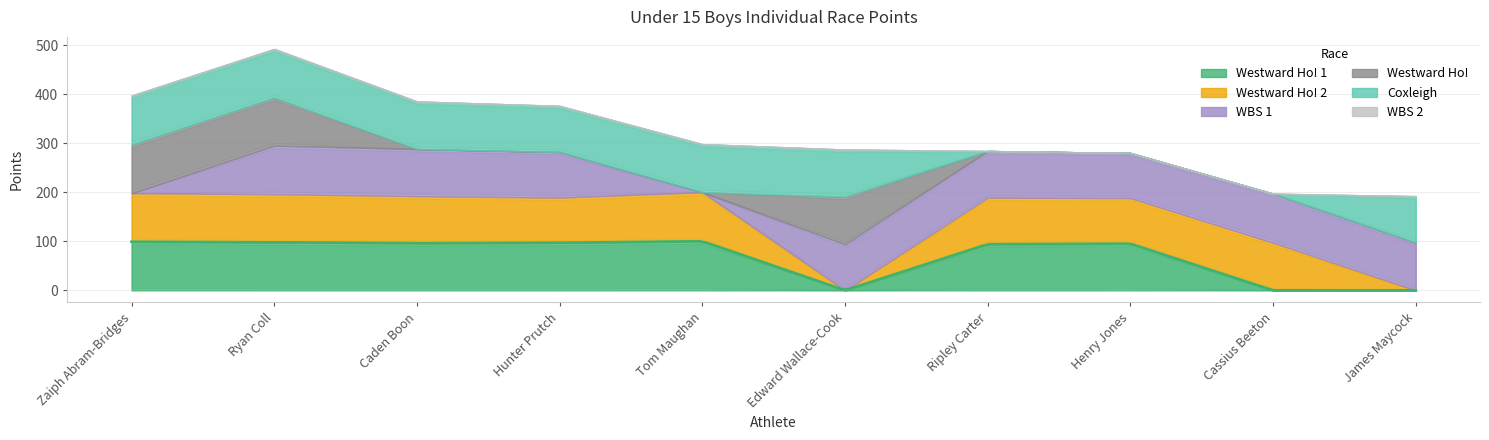

In Westward Ho! 1, how many points are lower than both neighbors (excluding endpoints)?

2